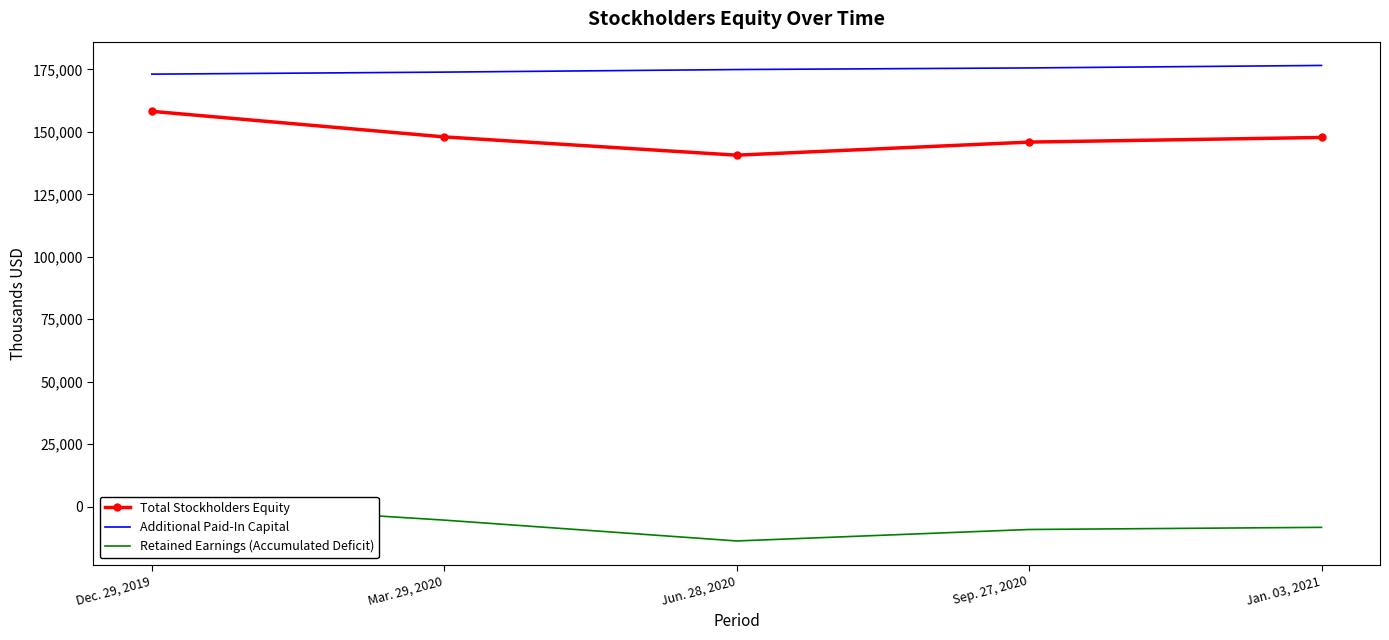

Which series changed the most between Mar. 29, 2020 and Jan. 03, 2021?

Retained Earnings (Accumulated Deficit)